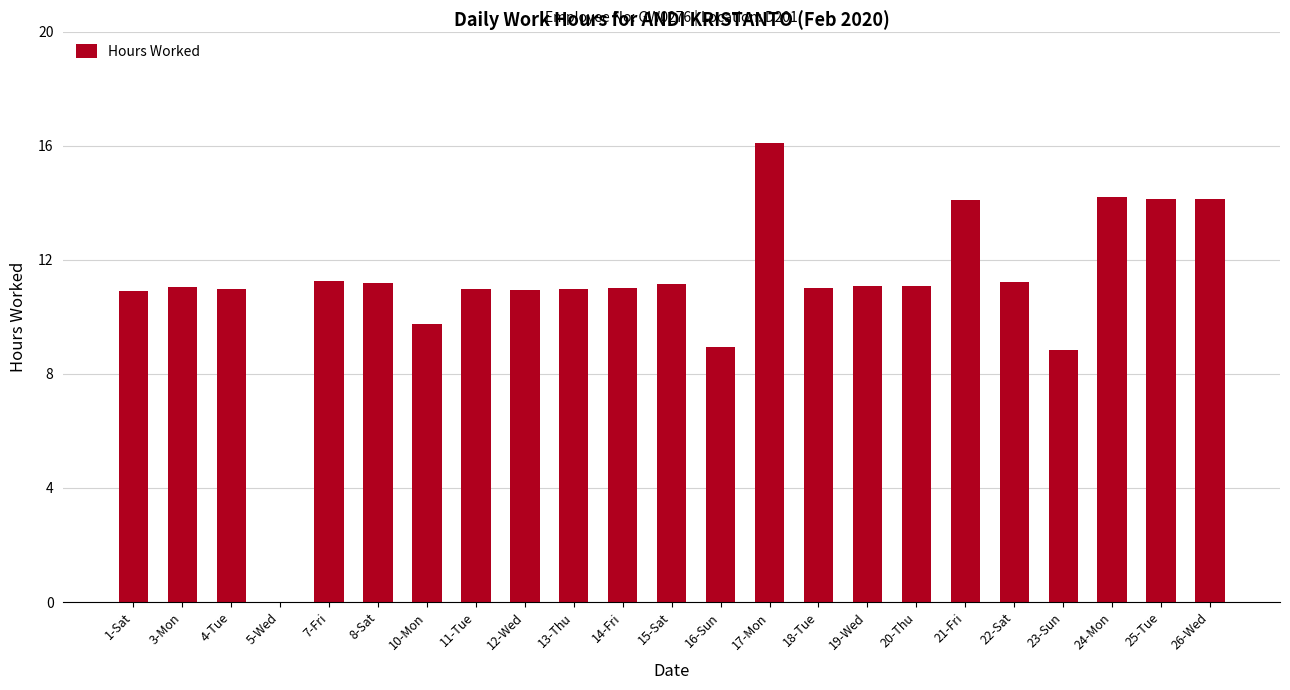

Count the number of data series in this chart.

1